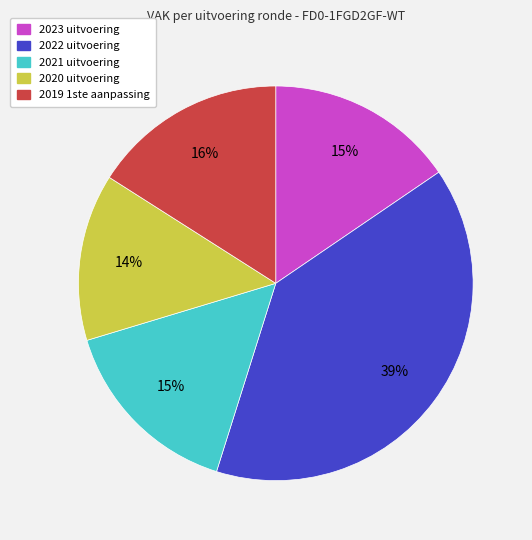

Between 2023 uitvoering and 2020 uitvoering, which is larger?

2023 uitvoering